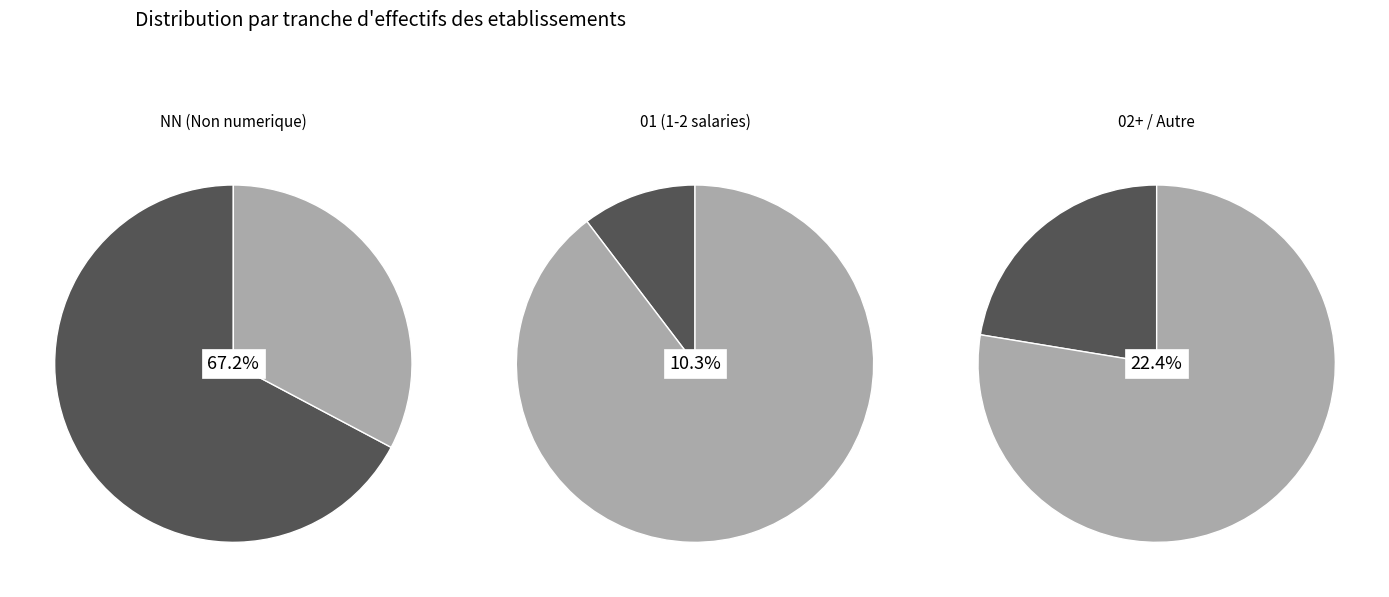

Which slice is the largest?

NN